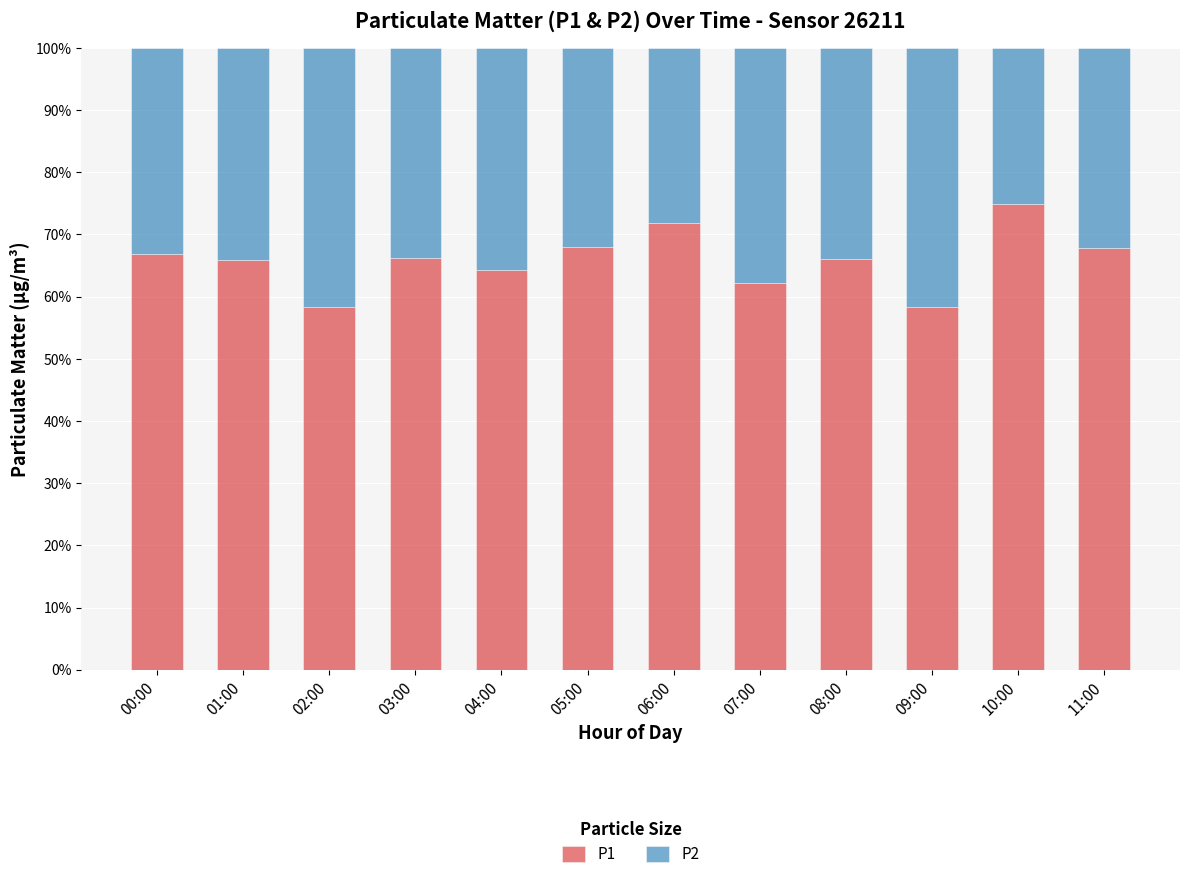

What is the difference between the maximum and minimum values in the P1 series?

16.6